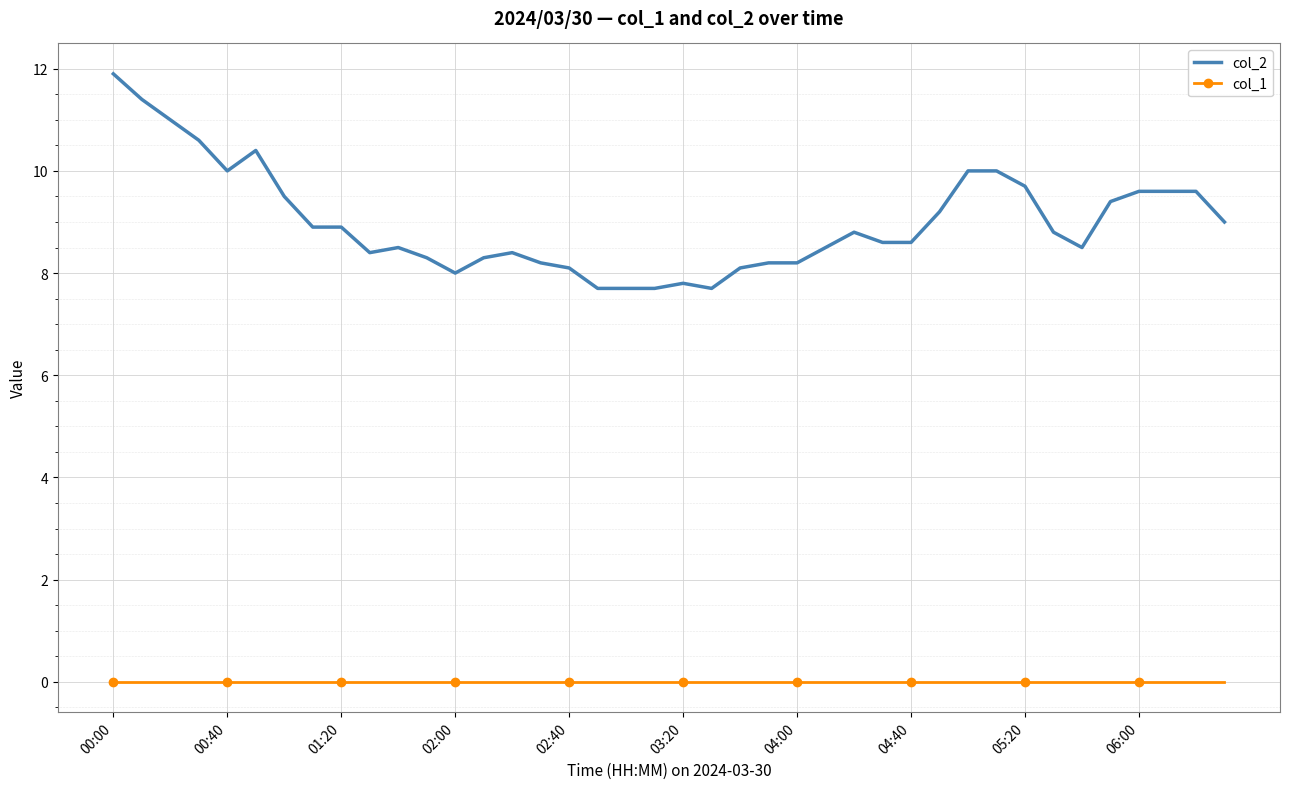

What is the difference between the maximum and minimum values in the col_2 series?

4.2